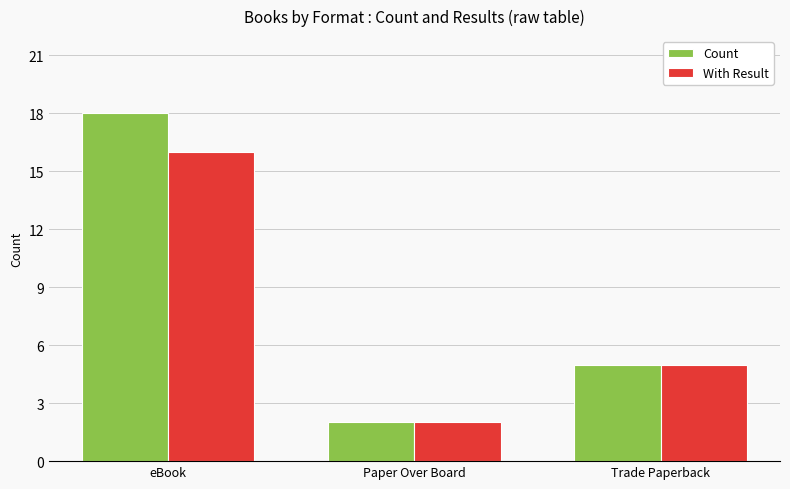

Reading left to right, list all the values displayed in this chart.

Count: eBook=18	Paper Over Board=2	Trade Paperback=5
With Result: eBook=16	Paper Over Board=2	Trade Paperback=5